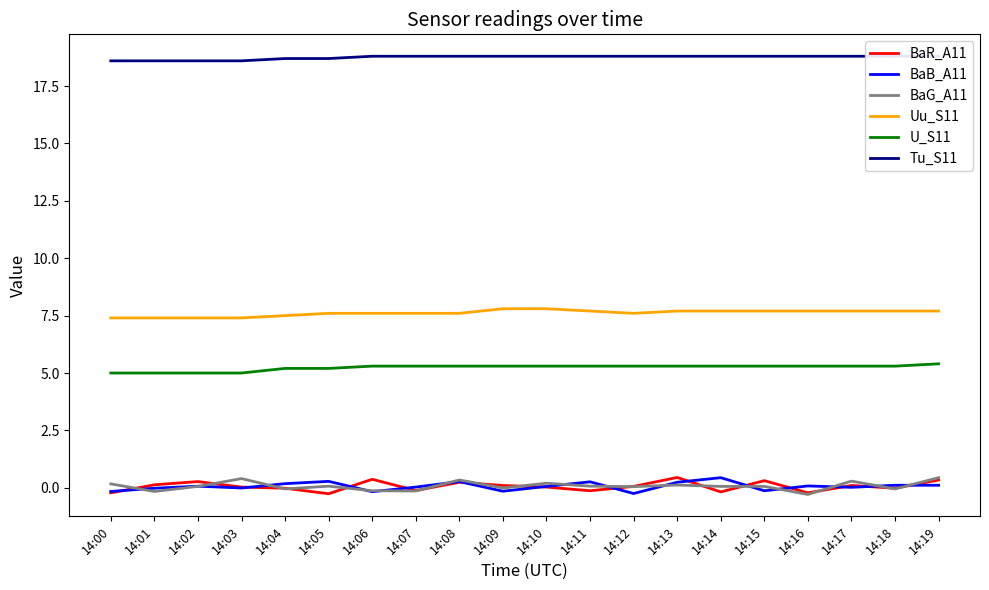

How many data points in BaB_A11 are less than 0?

7